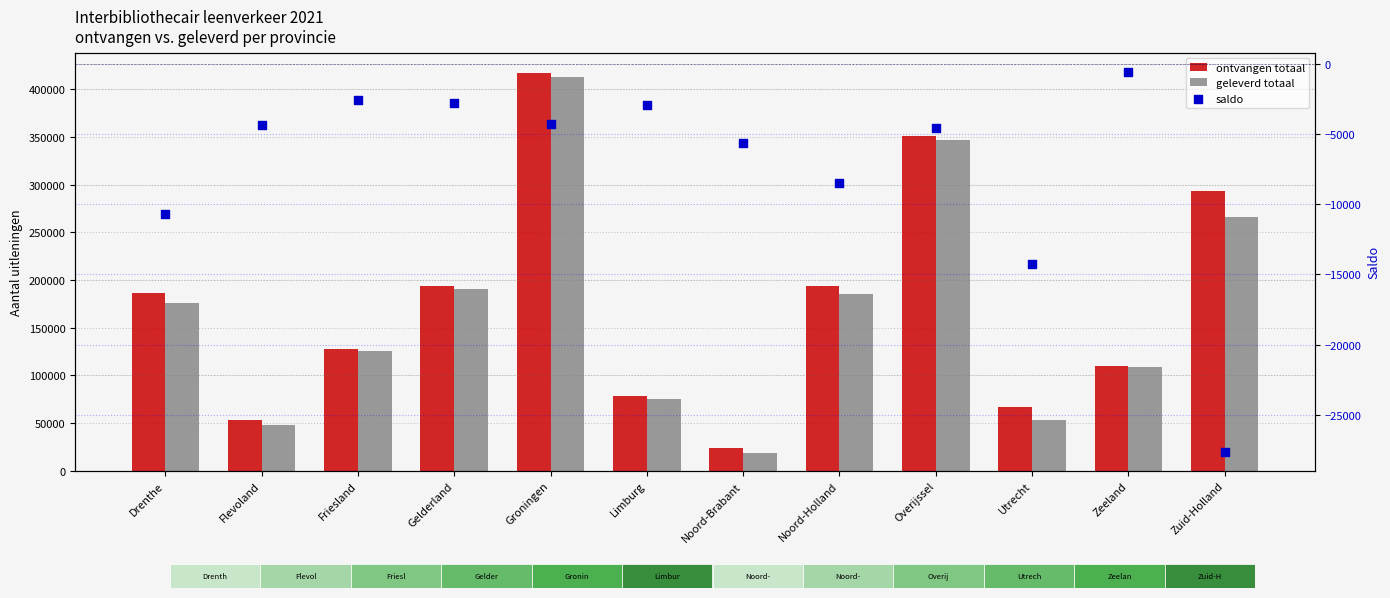

At how many categories does at least one series exceed 142664?

6